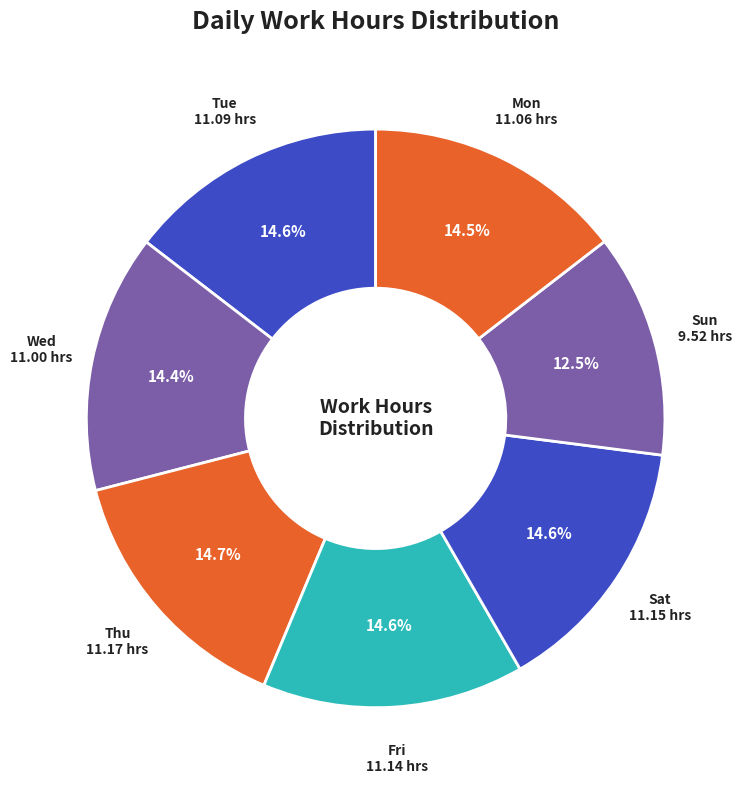

Count the number of slices in the pie.

7